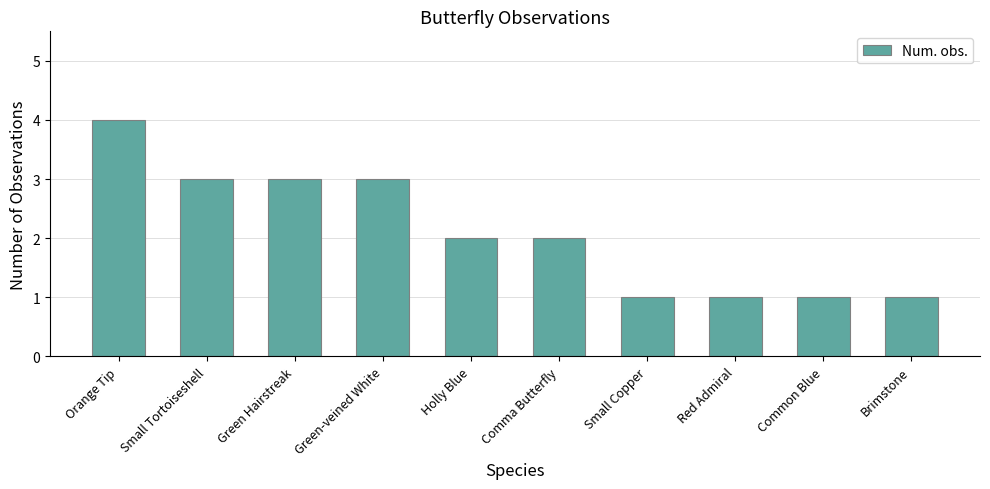

Which label corresponds to the largest value in the chart?

Orange Tip